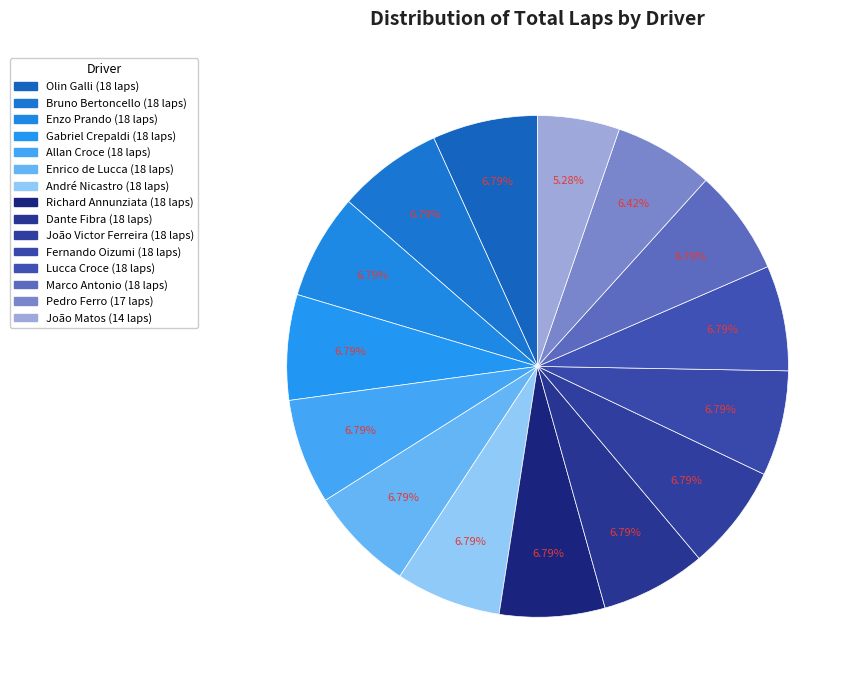

Do Fernando Oizumi and João Victor Ferreira together represent more than half of the pie?

No